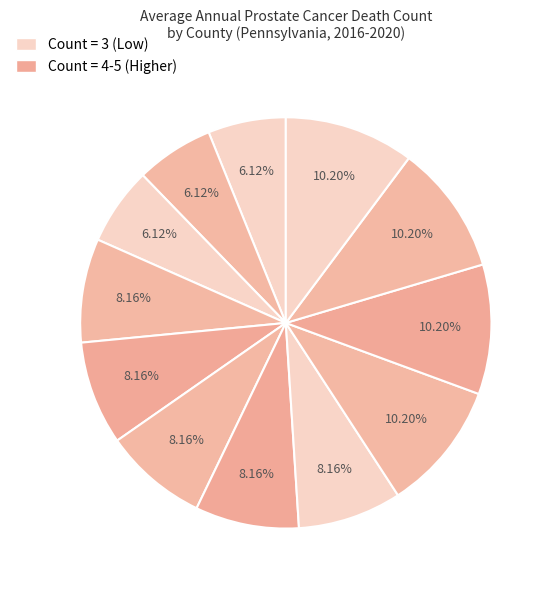

How many segments does this pie chart have?

12